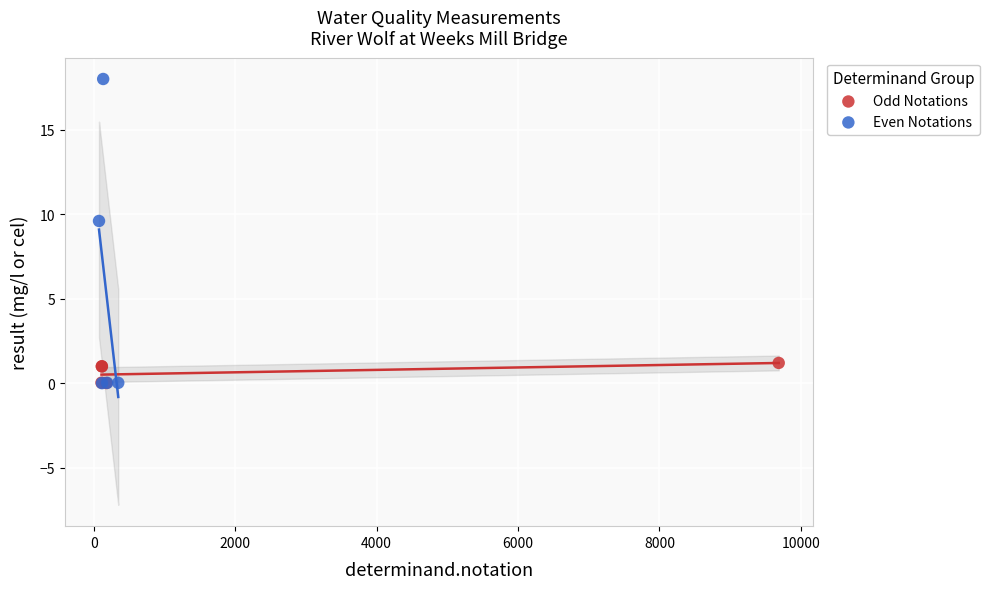

Which series contains the highest Y value?

Even Notations